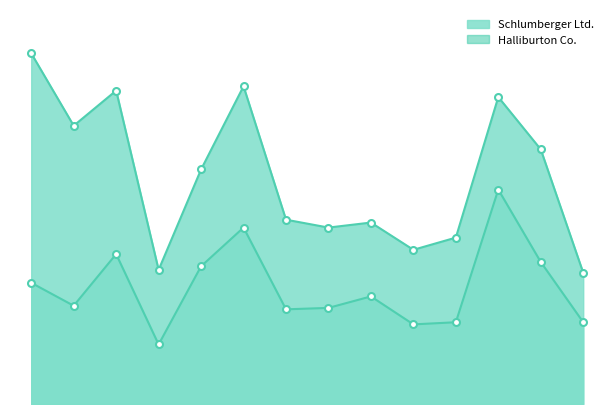

Where does the Halliburton Co. series first go above 1?

2006-03-13